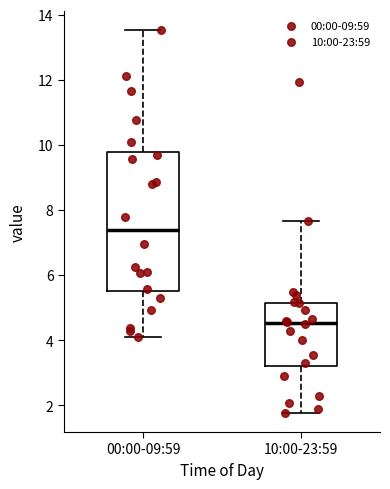

Where is the lower edge of the box for 00:00-09:59 on the y-axis? The values are not printed on the chart, so give them approximately, as read against the axis.

5.6